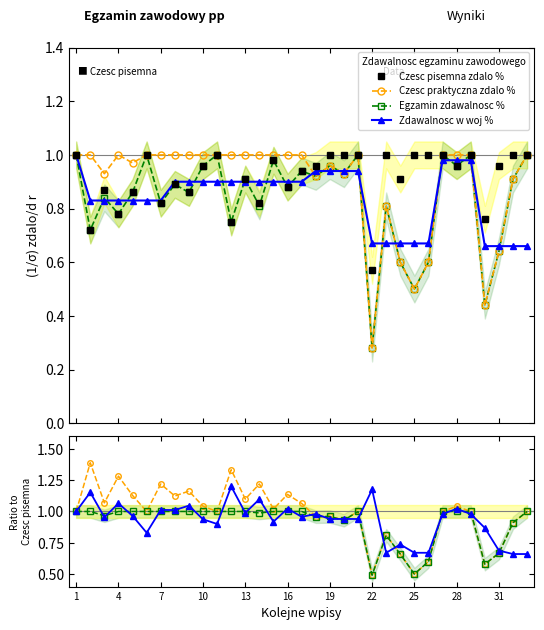

How many categories are shown in the chart?

33